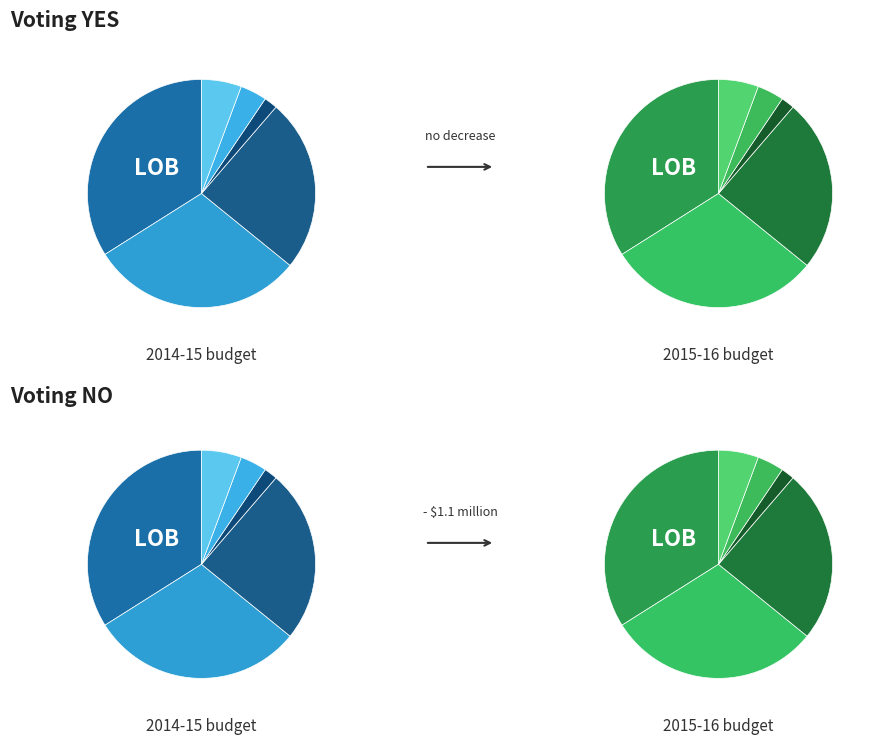

The Compact Disk slice represents 1% of the pie. True or false?

False